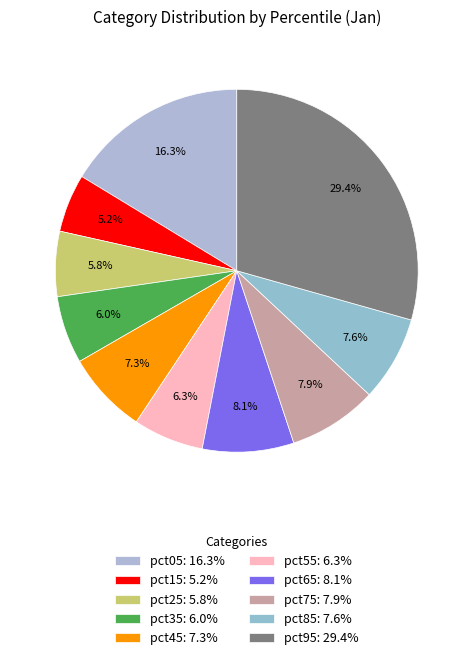

Is there any slice that represents more than half of the pie?

No